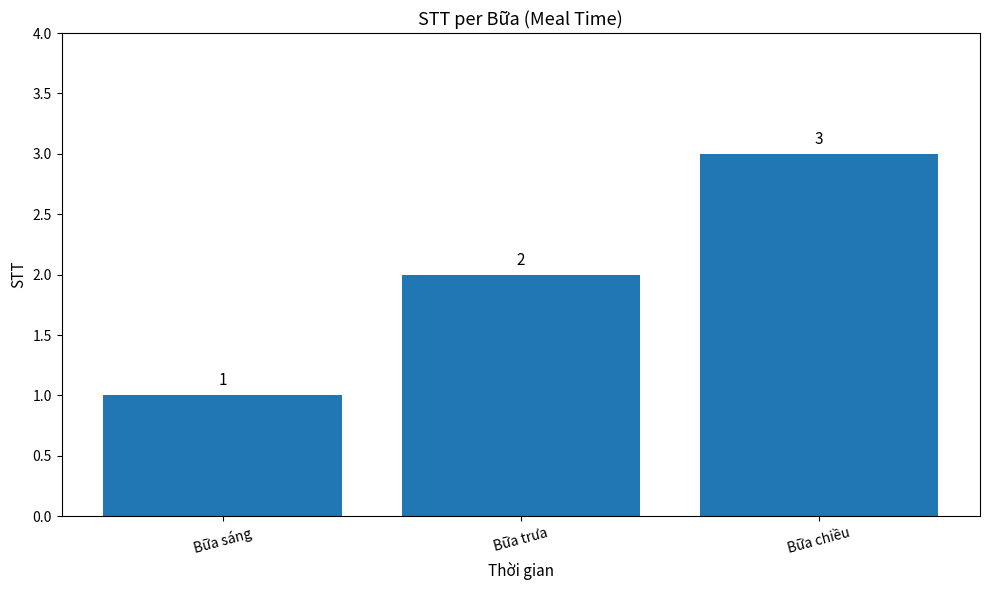

Where is the data nearest to the value 2?

Bữa trưa